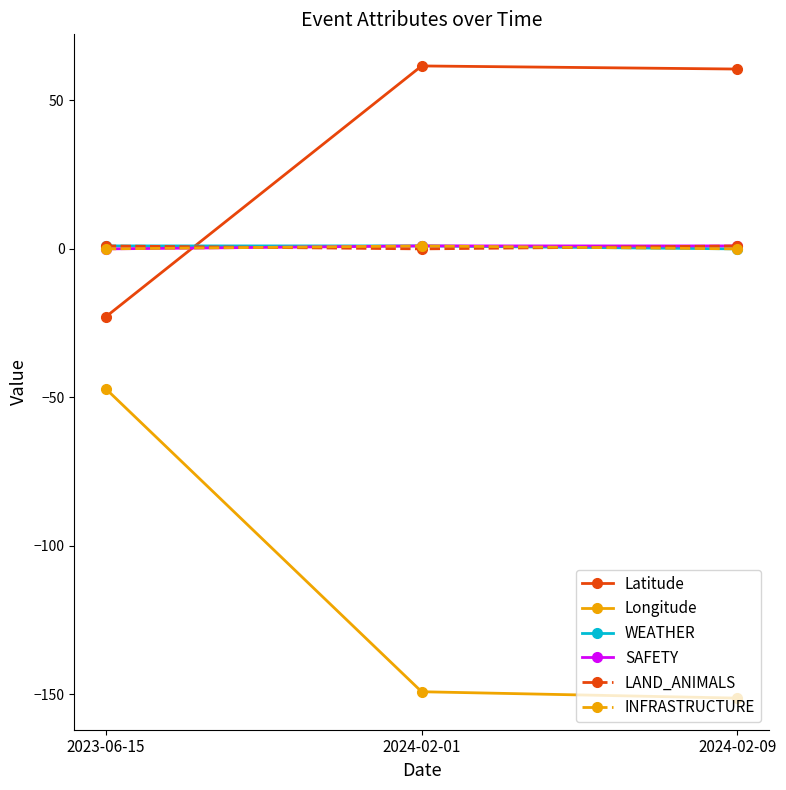

What is the minimum value for Longitude?

-151.3